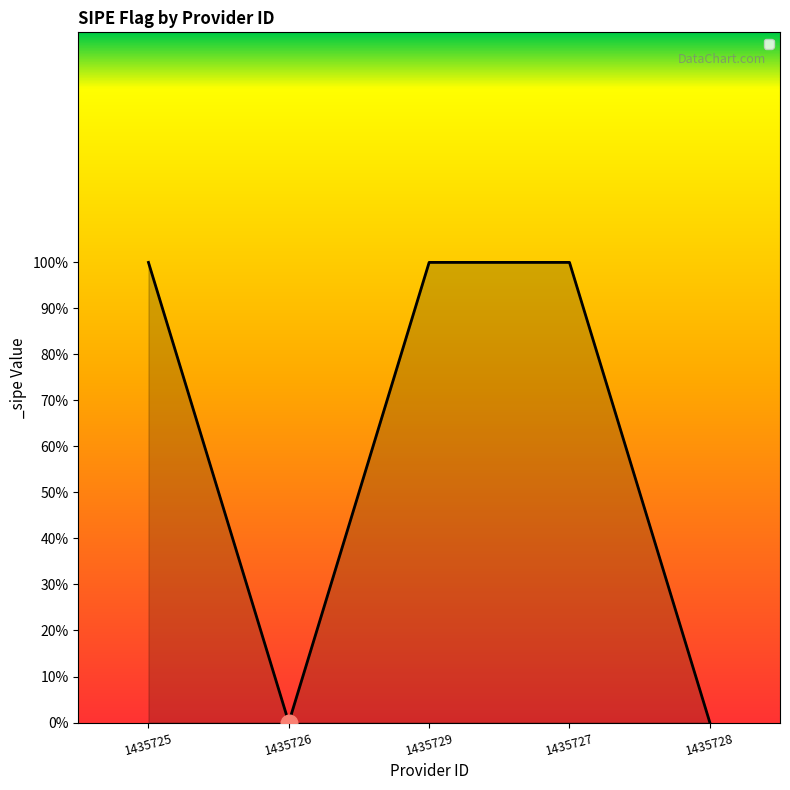

What is the label of the 3rd point from the right?

1435729